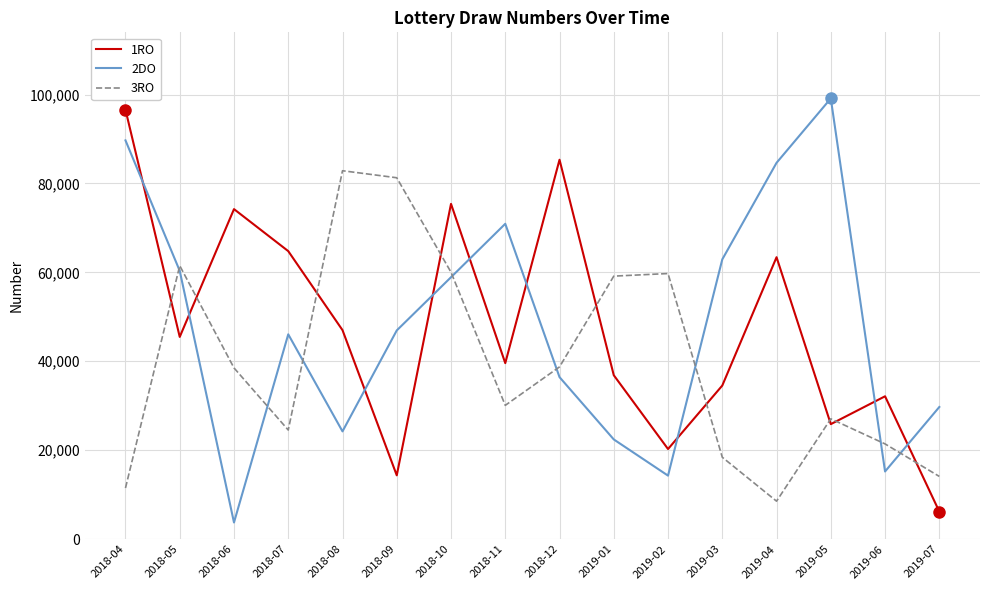

What value does the 1RO series have at 2018-12, to the nearest 10?

85330